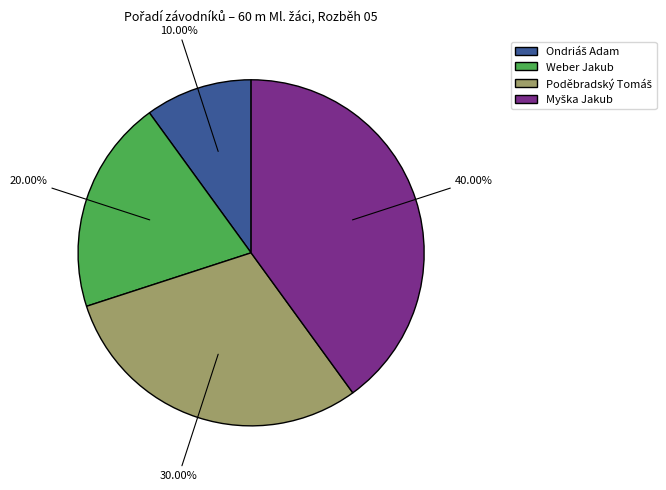

How many slices are in this pie chart?

4